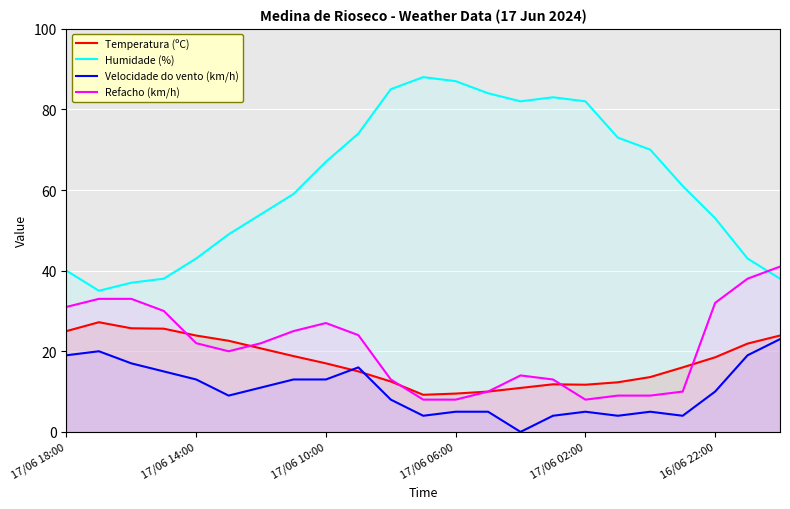

At which category does Humidade (%) reach its first local peak?

11